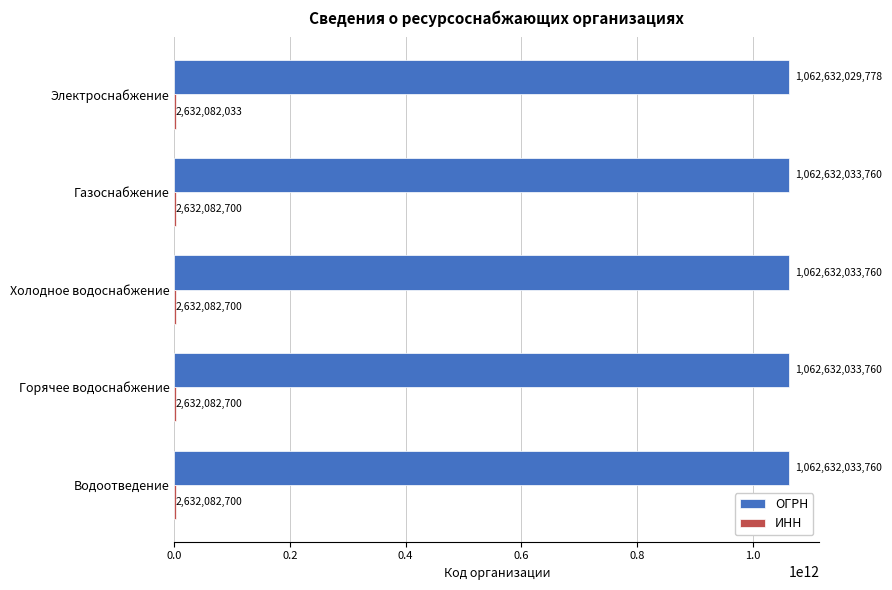

What is the approximate value of ОГРН at Холодное водоснабжение?

1062632033760